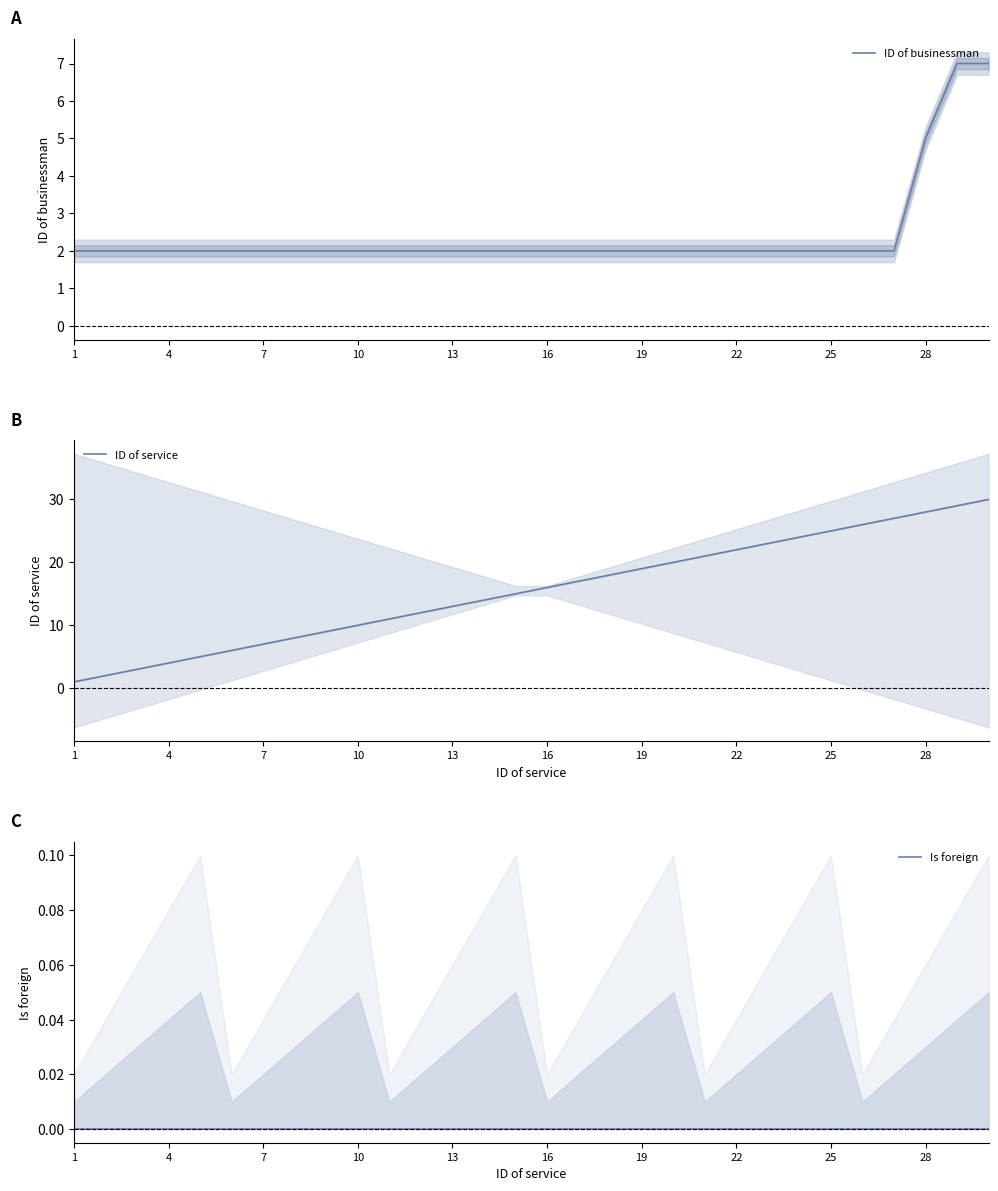

At which label is ID of businessman closest to 4?

28